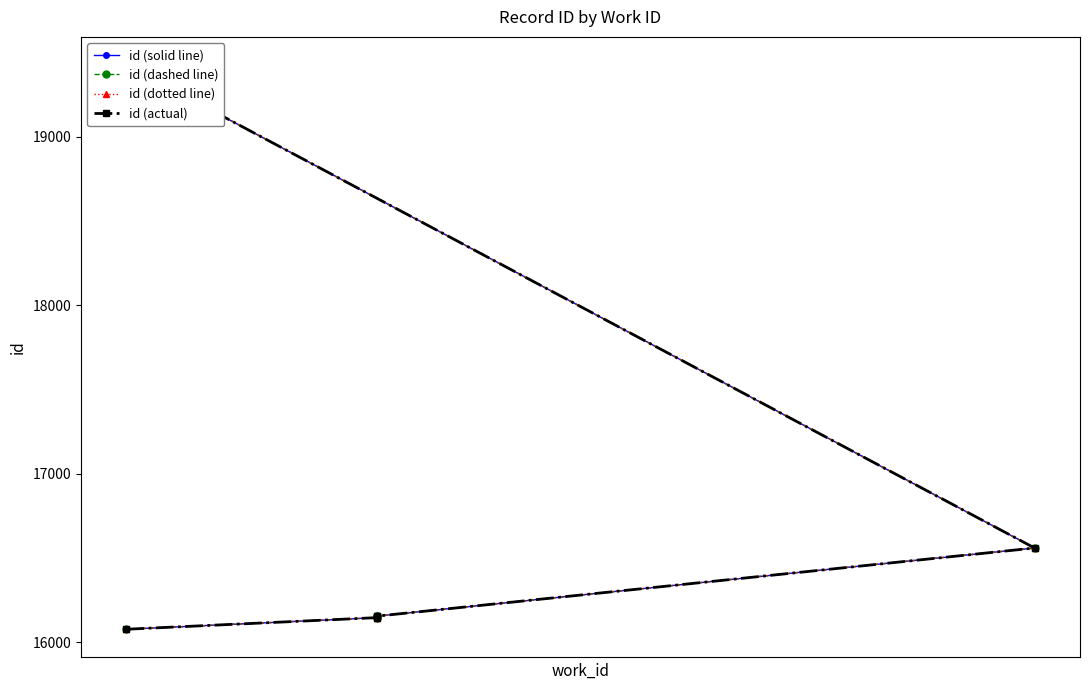

True or false: id (solid line) and id (actual) cross at least once.

False